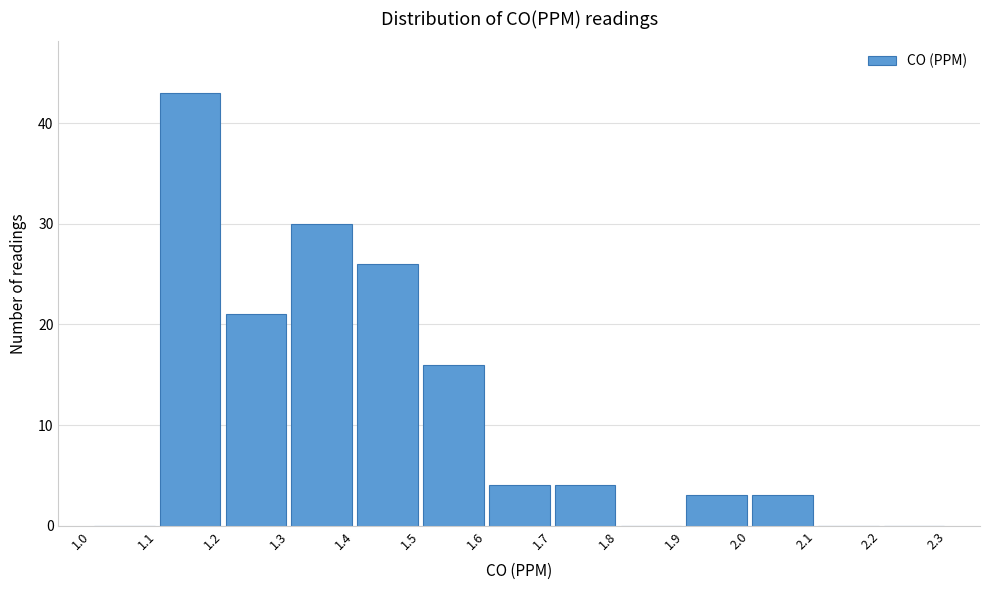

Reading left to right, transcribe this chart: for each bar, give the range it covers on the x-axis and its height. The values are not printed on the chart, so give them approximately, as read against the axis.

1.0 to 1.1: 0
1.1 to 1.2: 43
1.2 to 1.3: 21
1.3 to 1.4: 30
1.4 to 1.5: 26
1.5 to 1.6: 16
1.6 to 1.7: 4
1.7 to 1.8: 4
1.8 to 1.9: 0
1.9 to 2.0: 3
2.0 to 2.1: 3
2.1 to 2.2: 0
2.2 to 2.3: 0